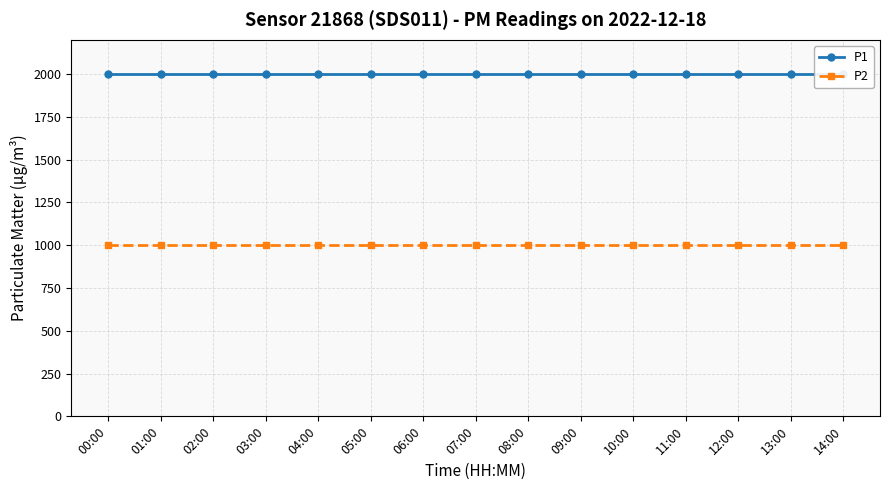

What is the label of the 2nd point from the left?

01:00